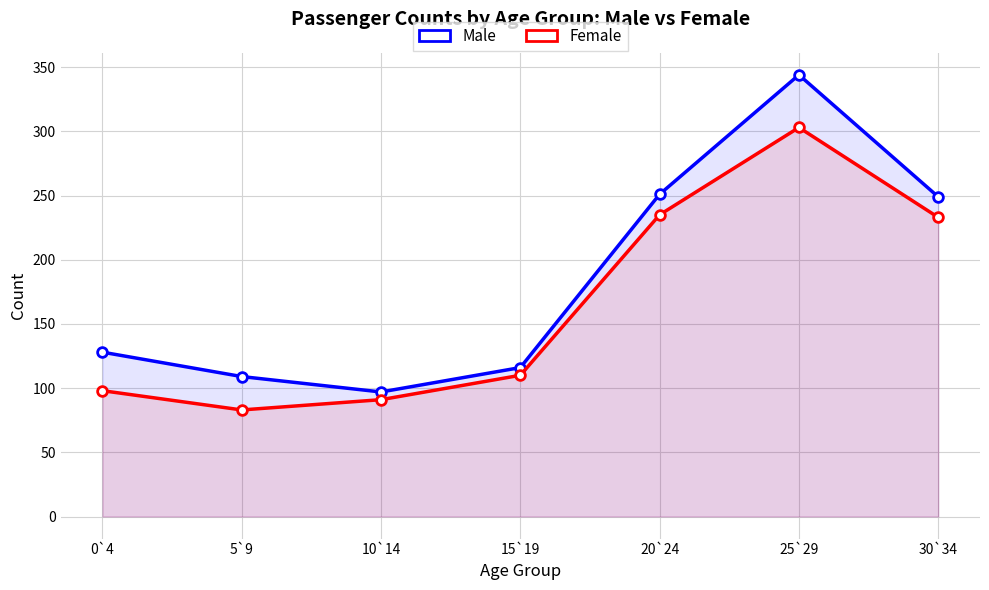

How many lines are shown in the chart?

2